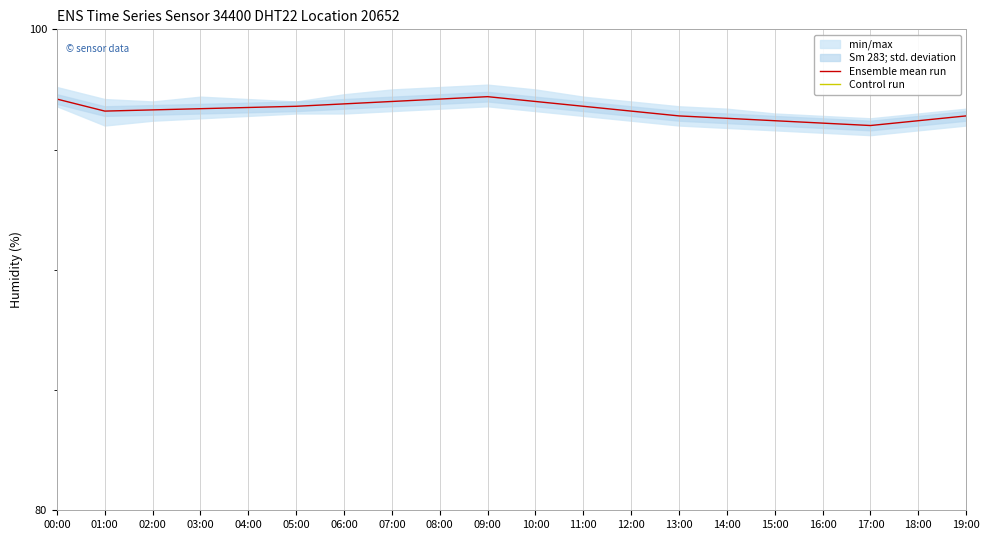

Where is Control run nearest to the value 10?

02:00